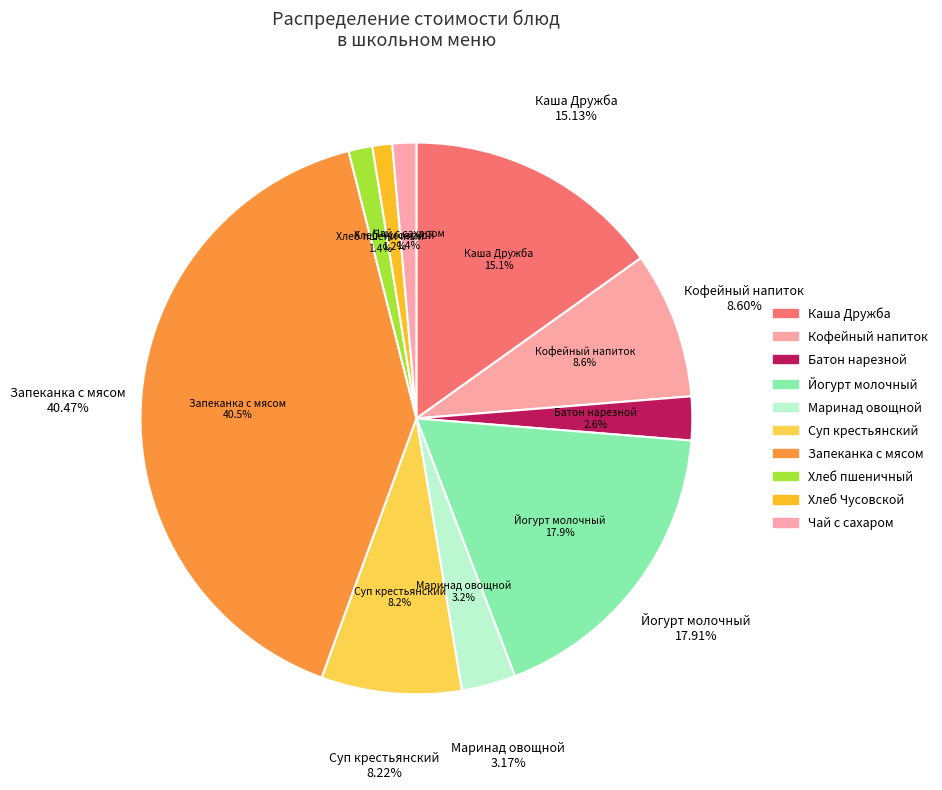

What percentage is the Кофейный напиток slice, to the nearest percent?

9%